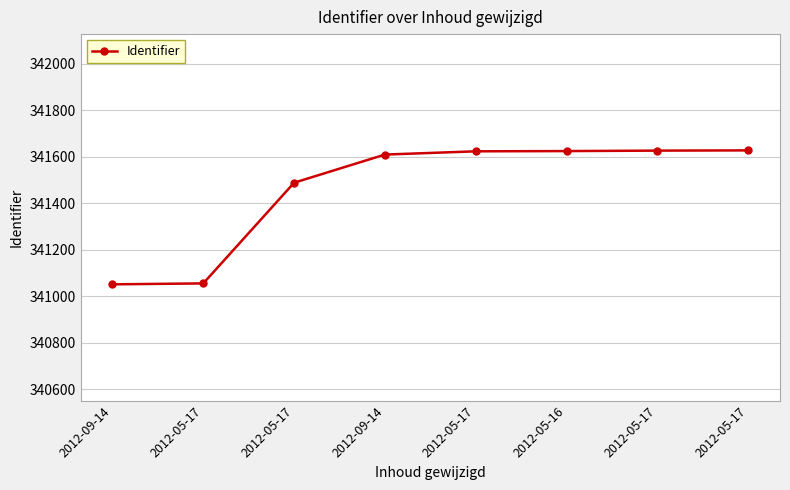

Which label corresponds to the smallest value in the chart?

2012-09-14